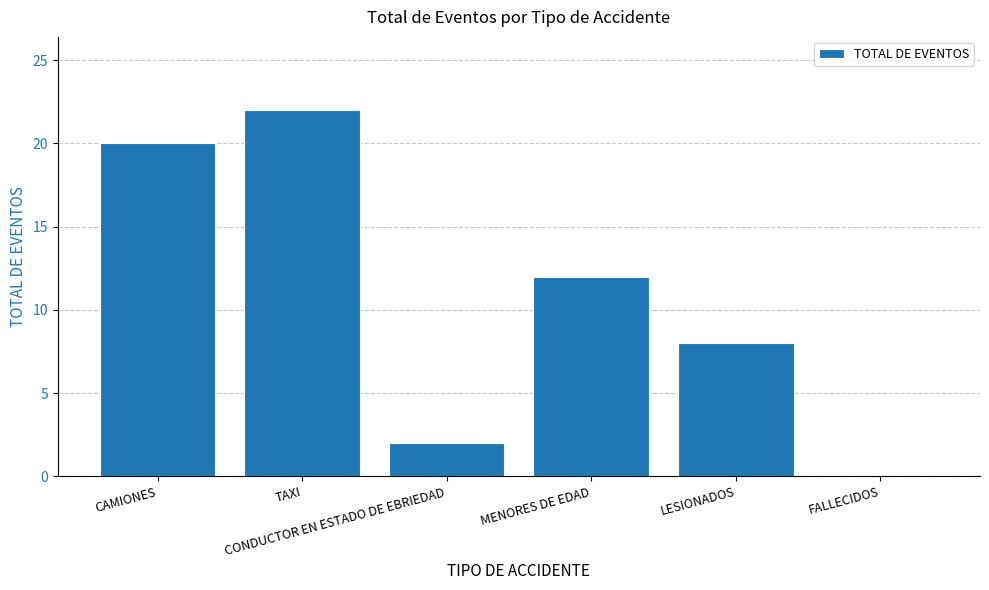

How many positive values are there?

5